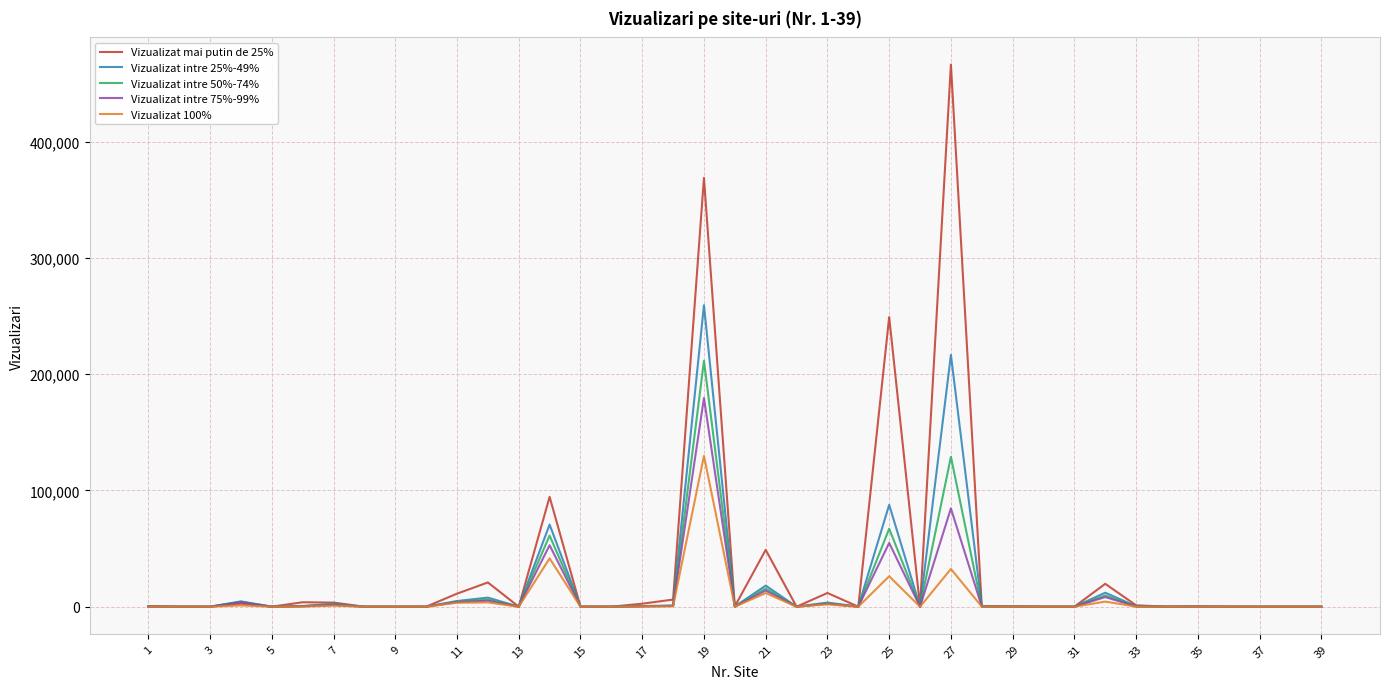

What is the maximum value shown in the chart?

466471